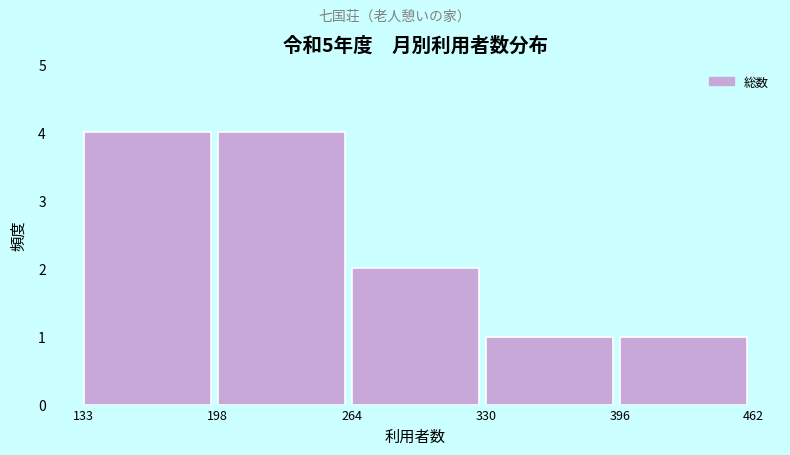

How tall is the bar that spans 330 to 396 on the x-axis? The values are not printed on the chart, so give them approximately, as read against the axis.

1